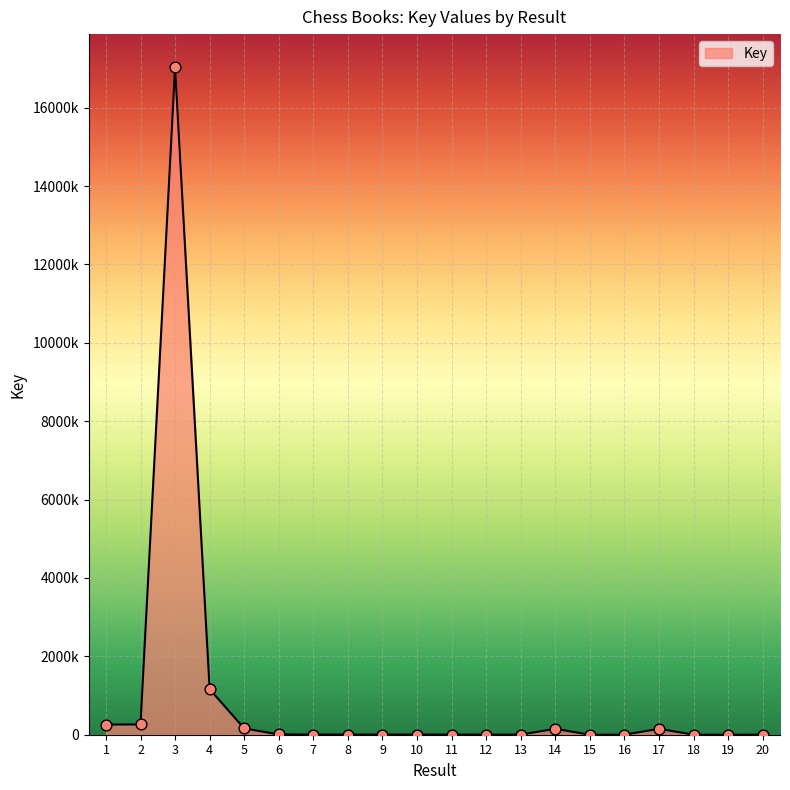

What is the change in value from 14 to 16?

-149866